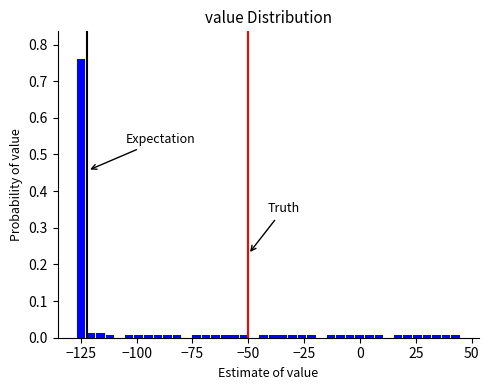

Around what value on the x-axis is the tallest bar? Give the approximate position of its centre, as read against the axis.

-125